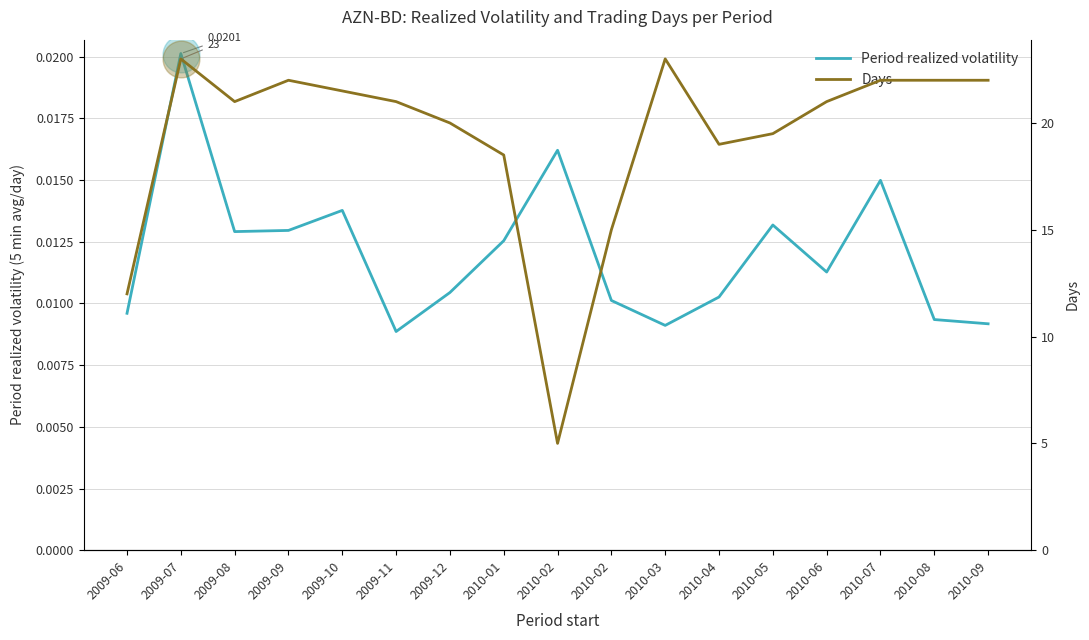

At which category is the sum across all series the highest?

2009-07